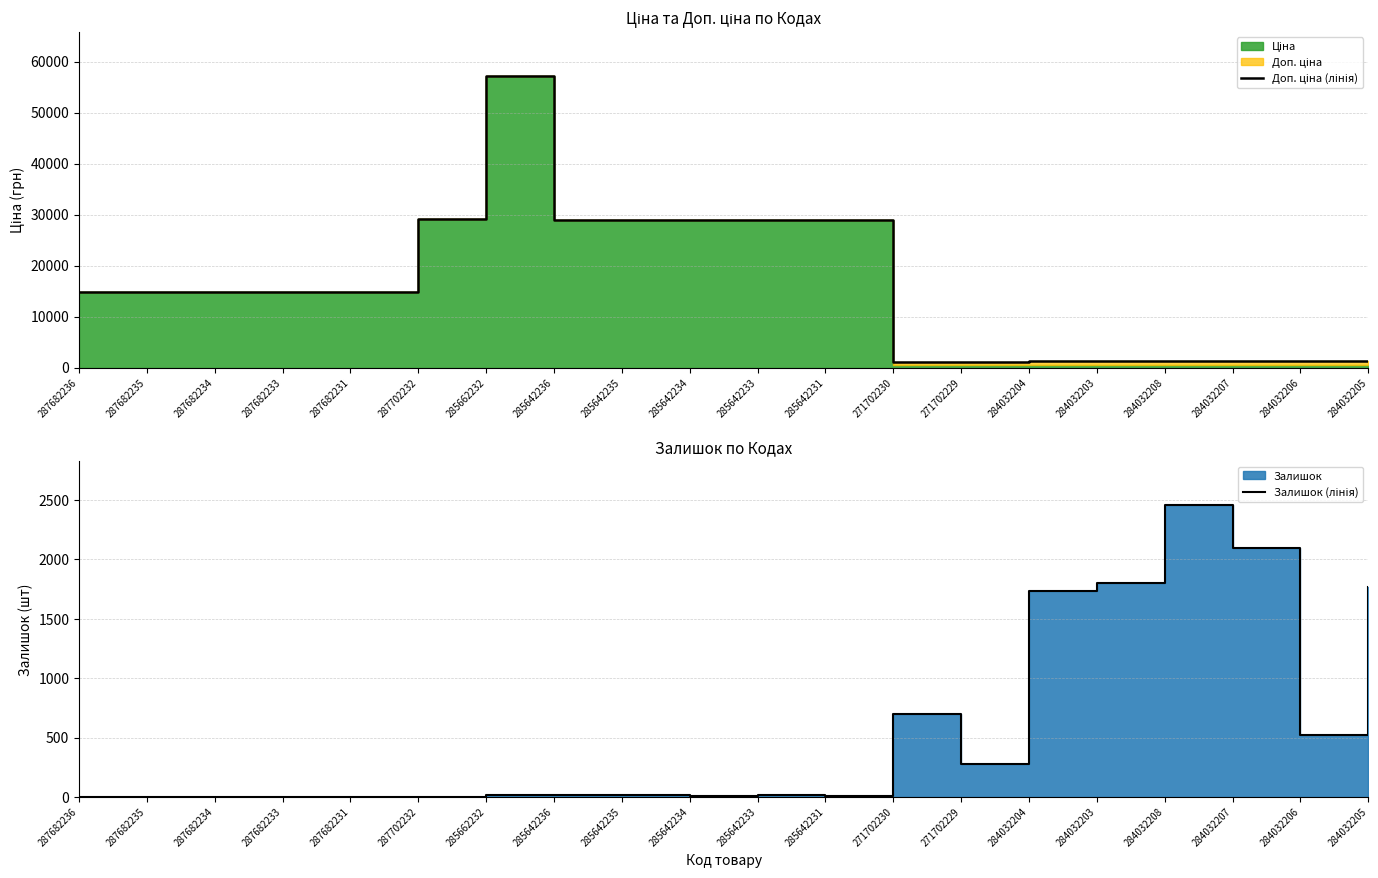

How many times do Залишок (лінія) and Доп. ціна (лінія) cross each other?

3